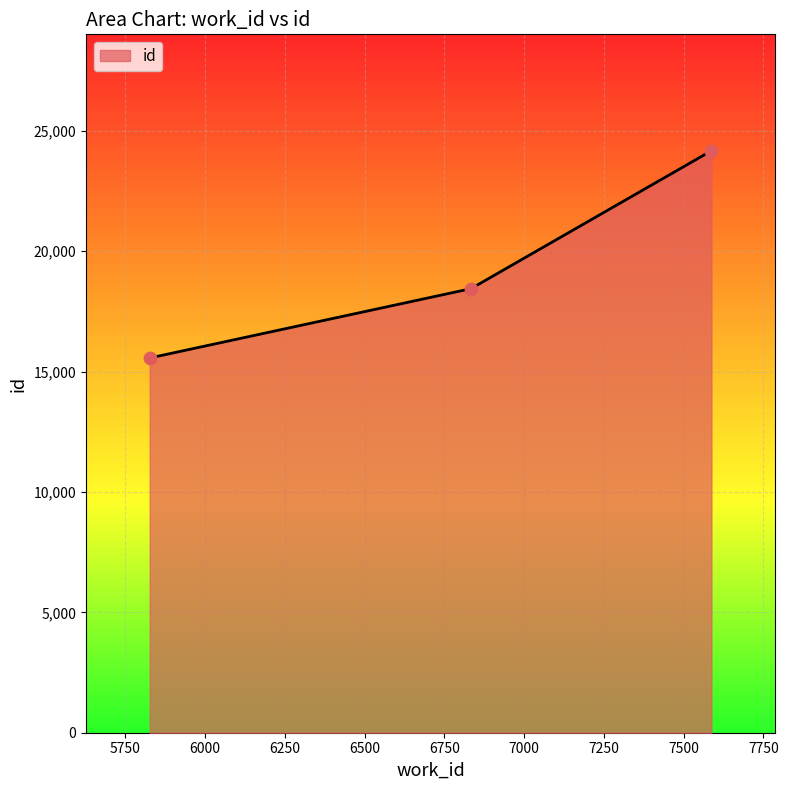

What is the maximum value shown in the chart?

24170